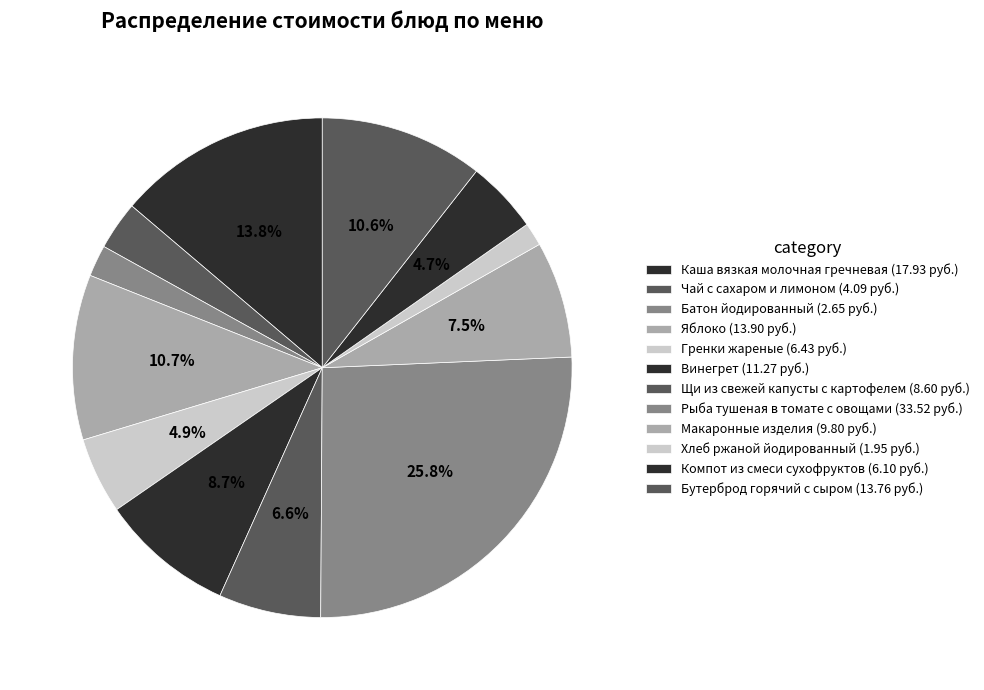

How many slices are in this pie chart?

12